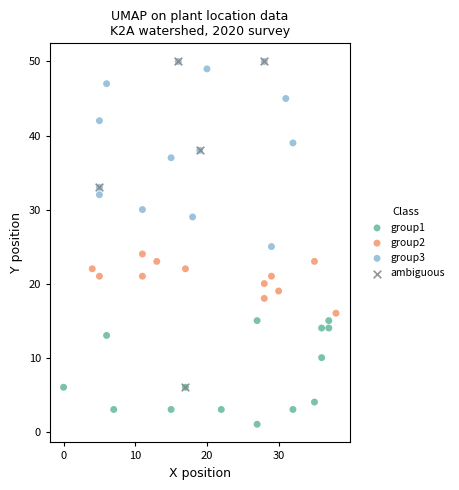

Which series reaches the minimum Y coordinate?

group1